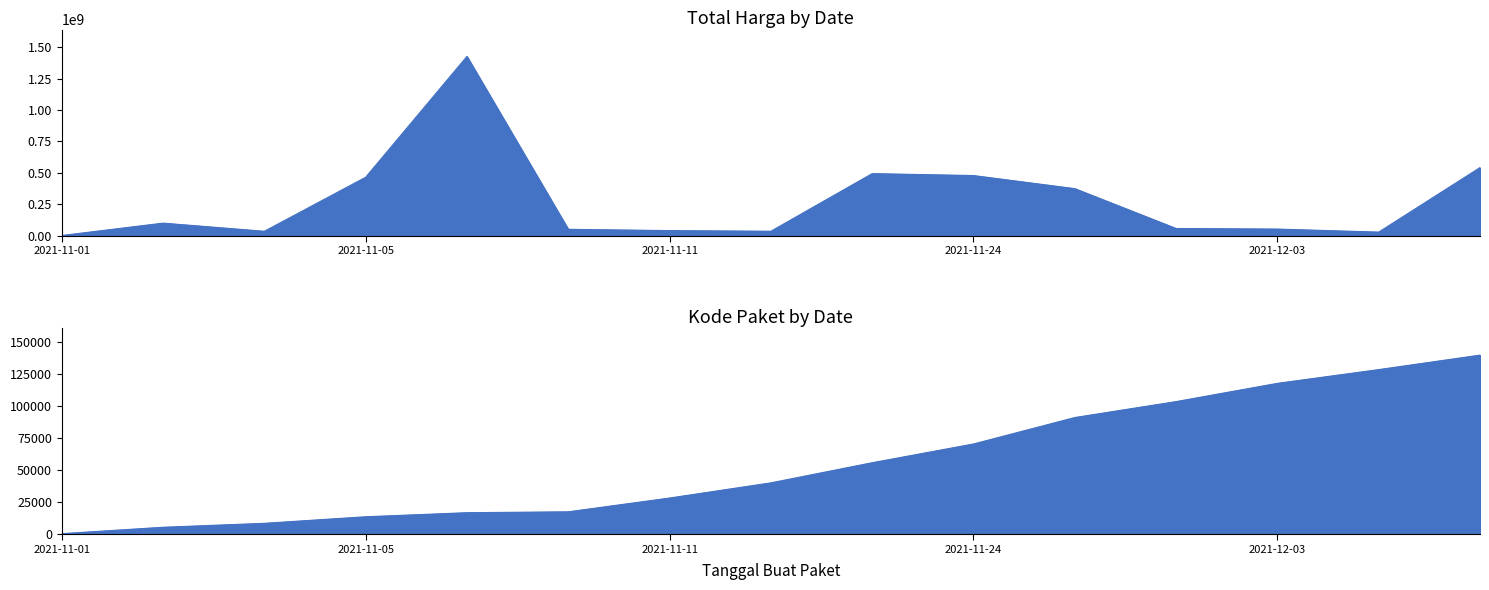

The Kode Paket series shows 464 at 2021-11-01. True or false?

True